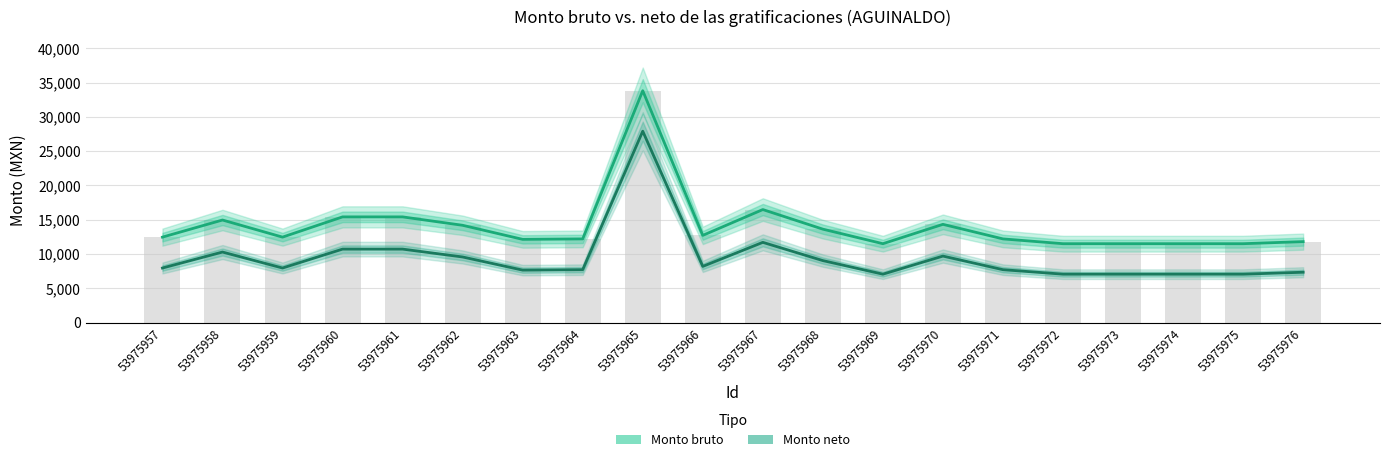

What is the minimum value shown in the chart?

7052.8